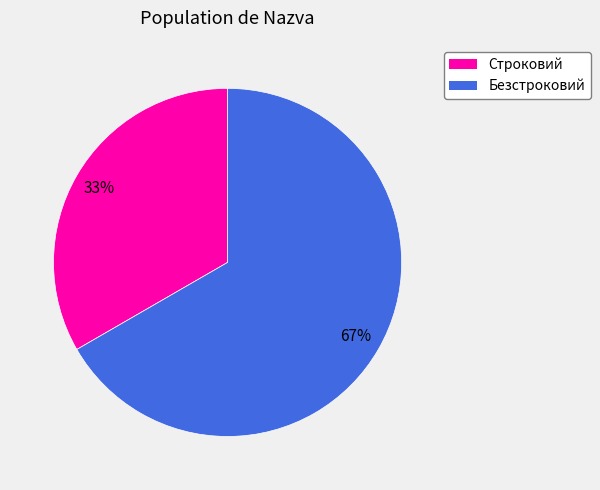

Is it true that Безстроковий is 55% of the pie?

False